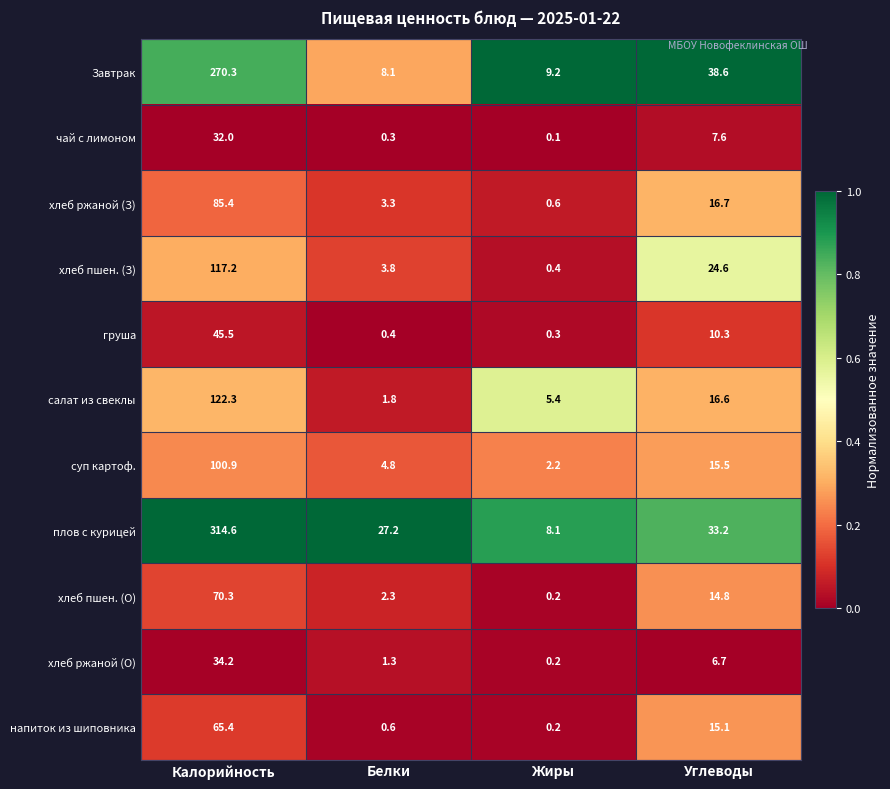

What is the total value across all series at Калорийность?

1258.1